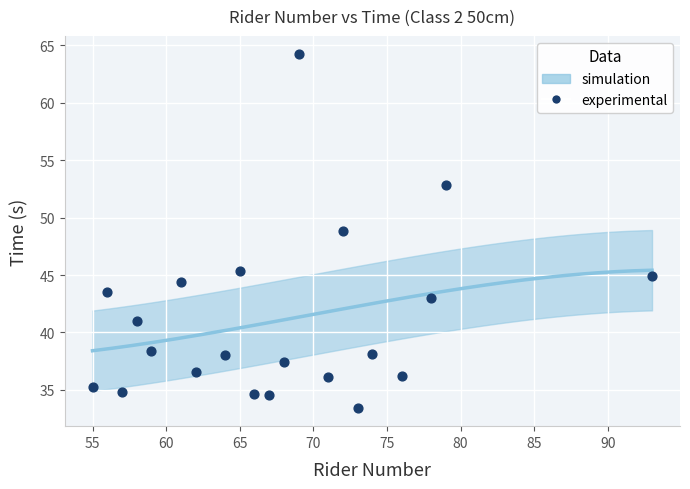

What is the range of X values (max minus min)?

38.0